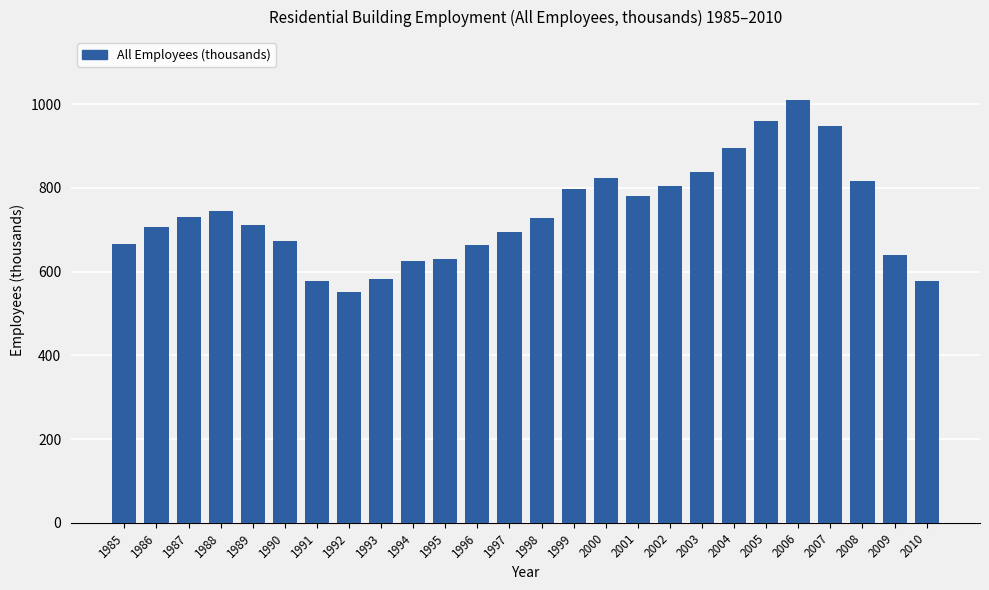

At which label is the value closest to 779?

2001